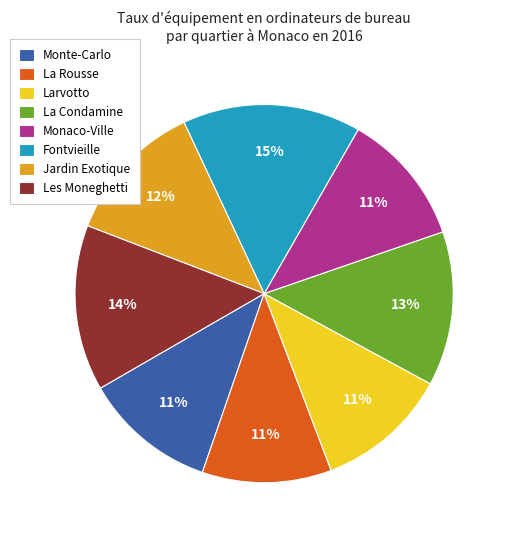

Does any single category account for the majority?

No